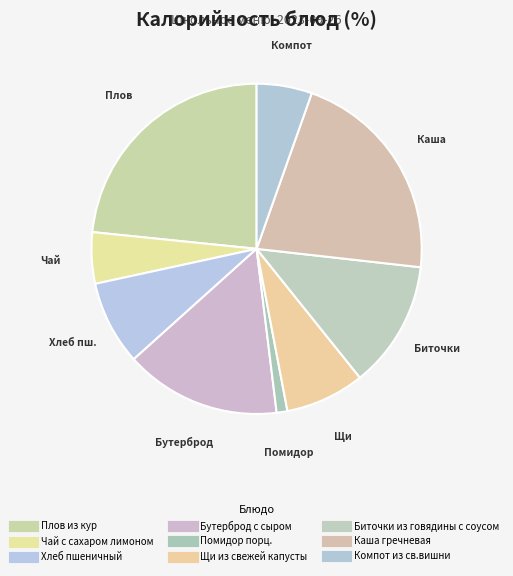

Rank the categories by value from lowest to highest.

Помидор порц., Чай с сахаром лимоном, Компот из св.вишни, Щи из свежей капусты, Хлеб пшеничный, Биточки из говядины с соусом, Бутерброд с сыром, Каша гречневая, Плов из кур